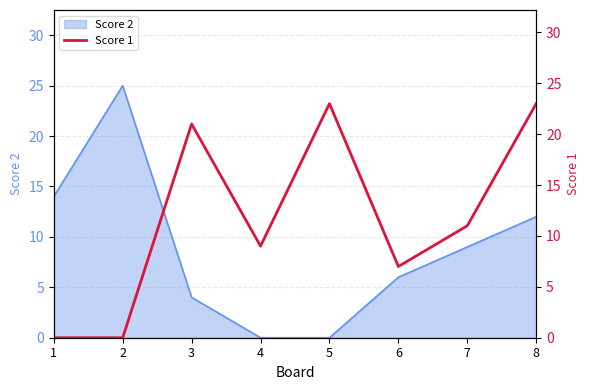

Reading right to left, transcribe all the data shown in this chart.

8=23	7=11	6=7	5=23	4=9	3=21	2=0	1=0